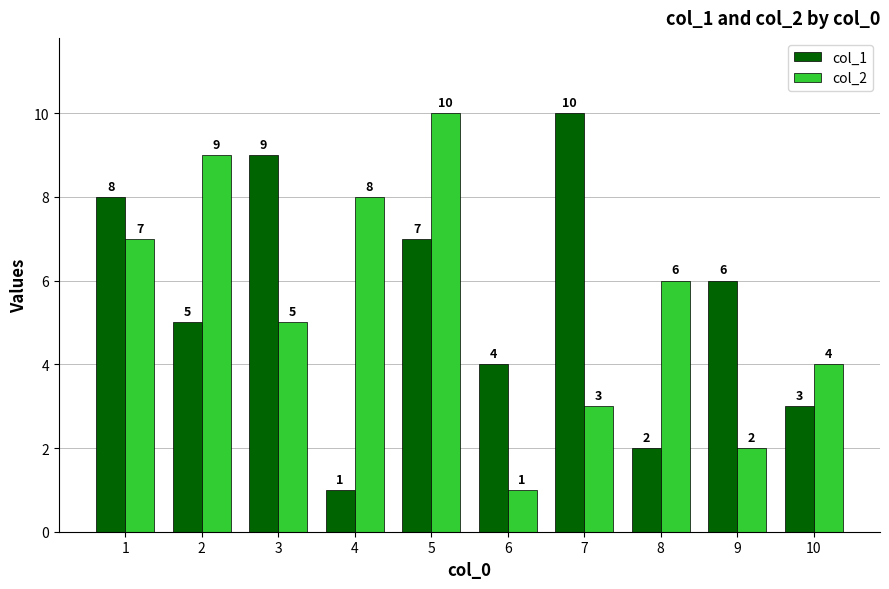

What is the value of the col_2 bar at the 10th from the left?

4